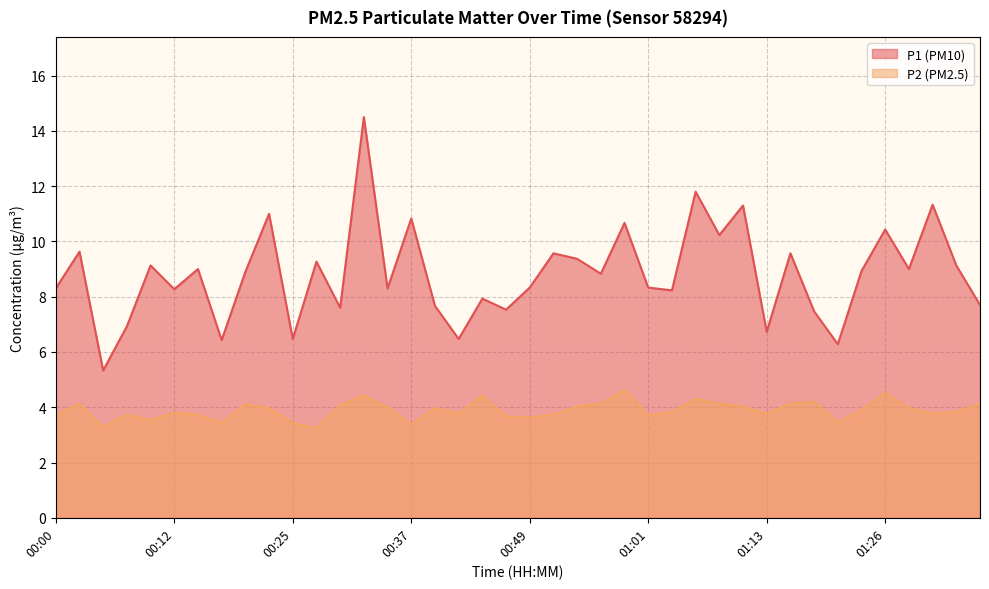

What is the total value across all series at 00:51?

13.3